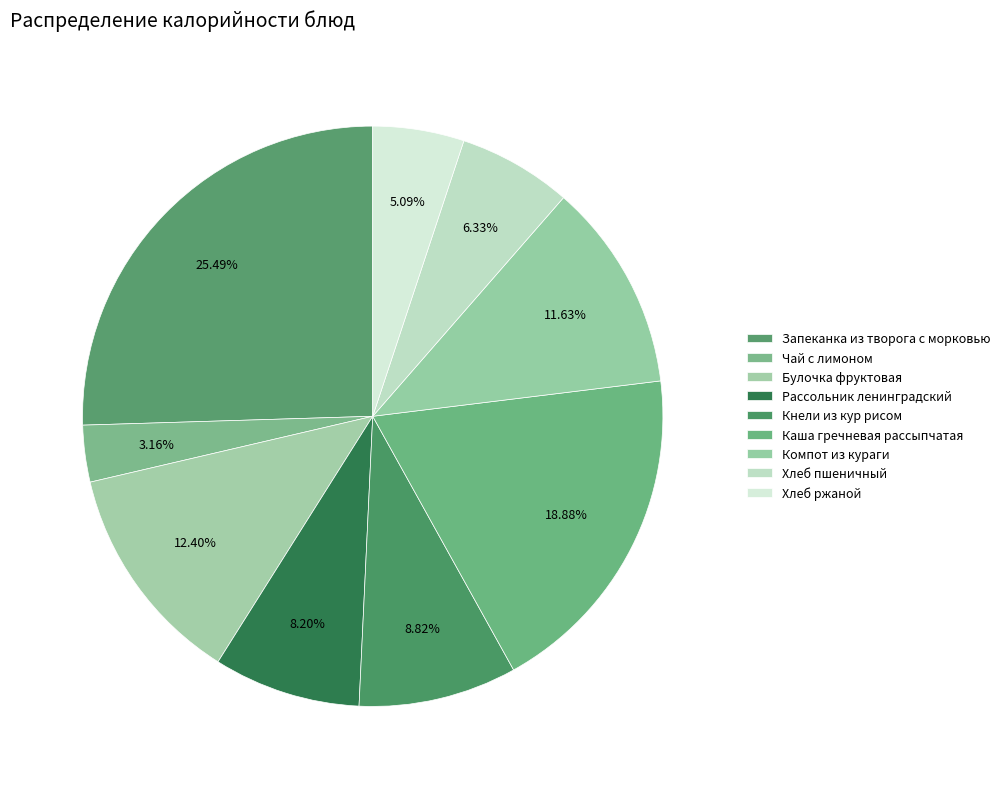

The Кнели из кур рисом slice represents 9% of the pie. True or false?

True